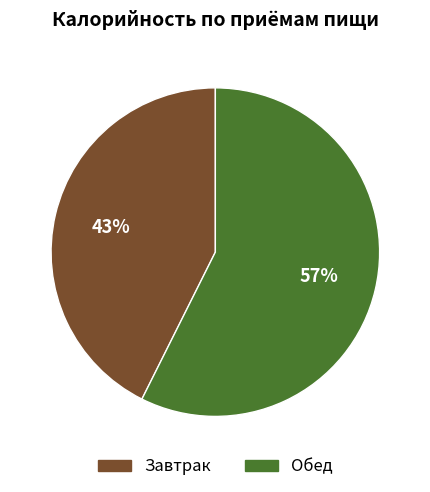

How many slices are in this pie chart?

2